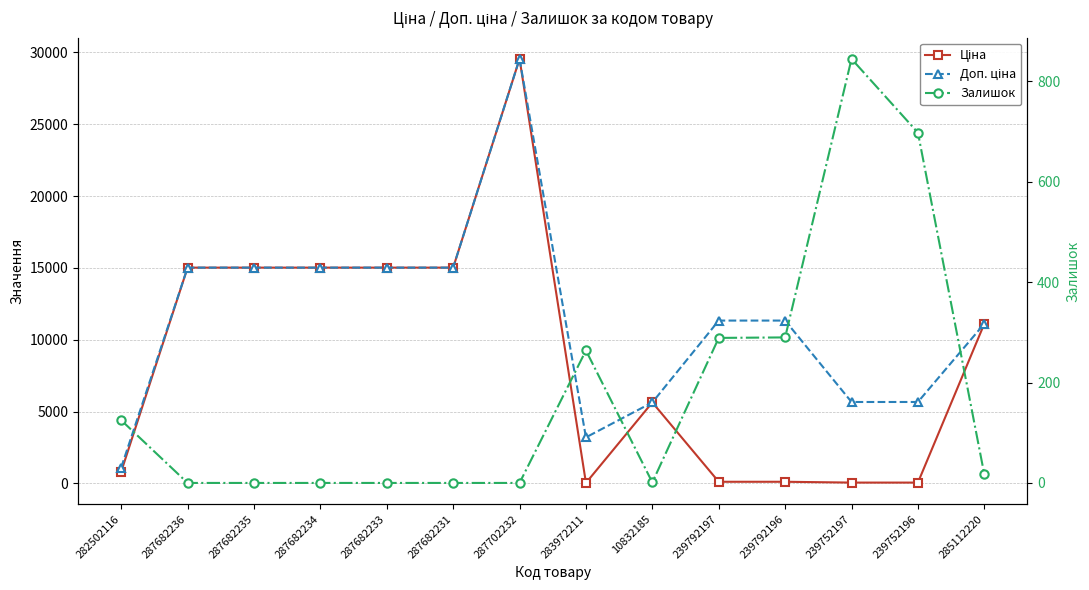

Which category has the highest value in the Залишок series?

239752197